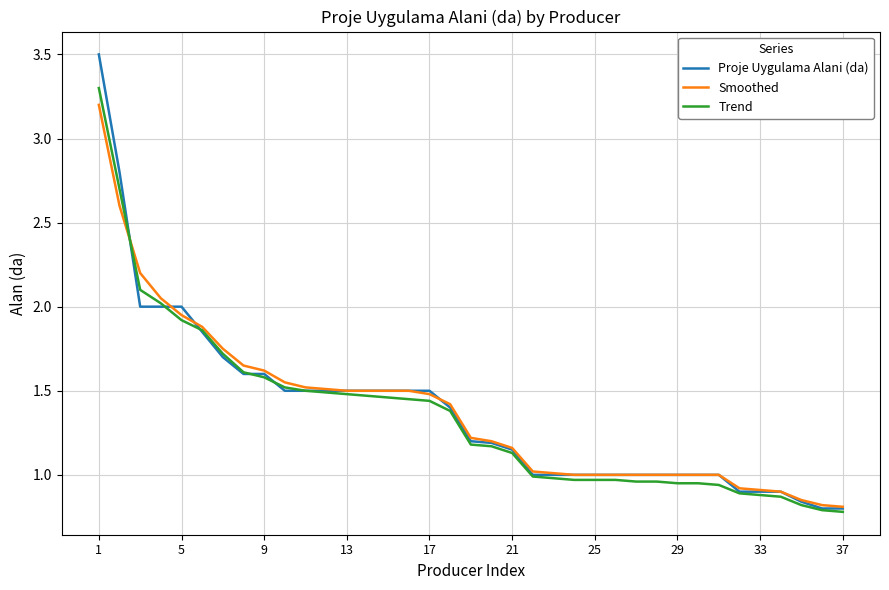

What is the maximum value shown in the chart?

3.5